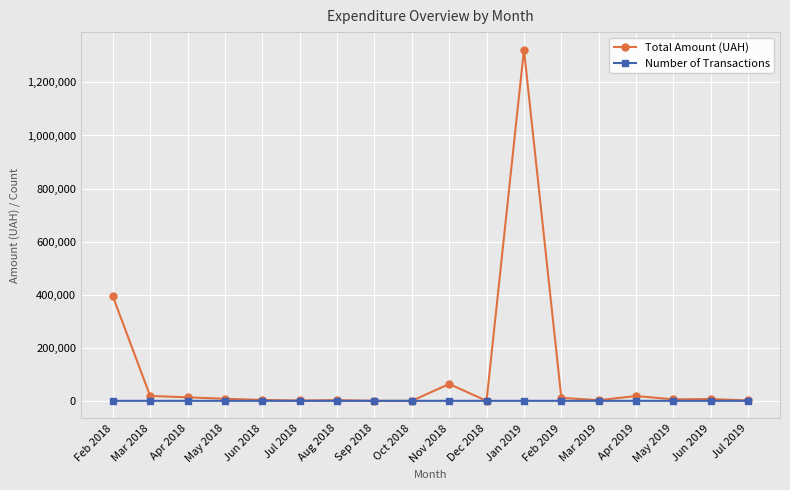

The value of Number of Transactions at Apr 2019 is 3.0. True or false?

True